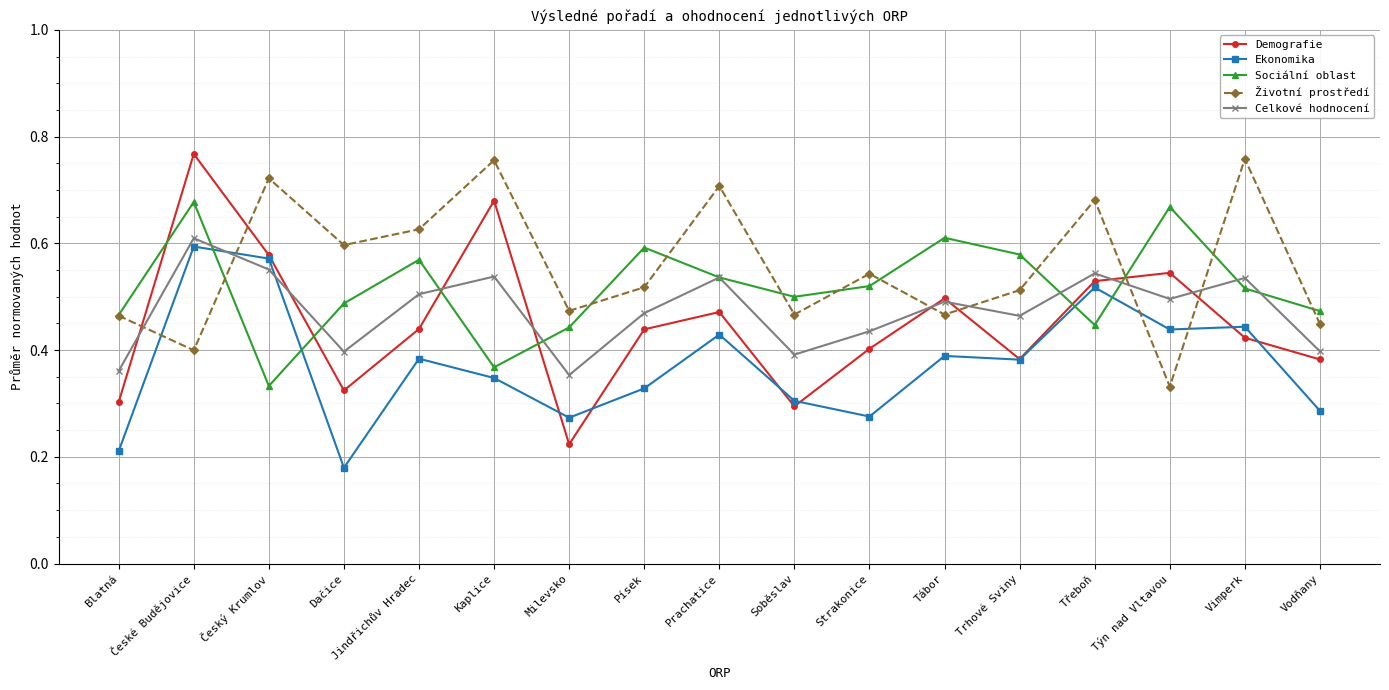

Where do Sociální oblast and Demografie first cross each other?

Blatná and České Budějovice